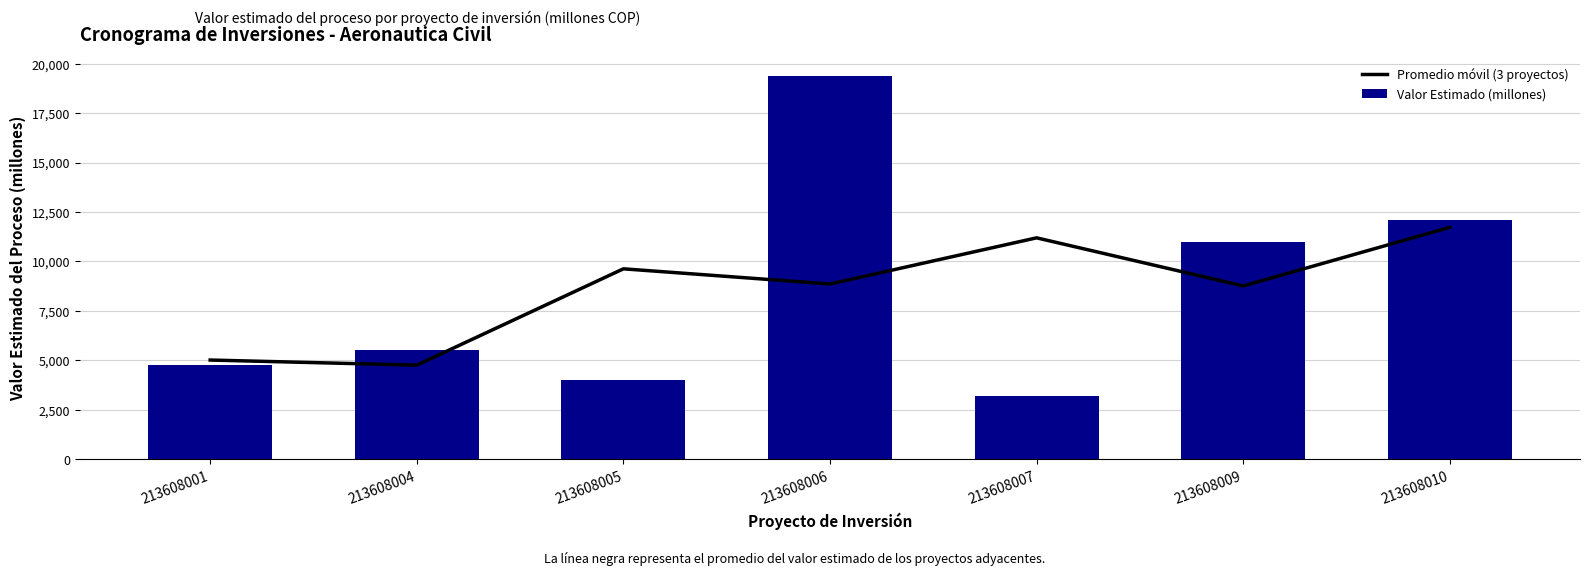

Does the chart contain stacked bars?

No